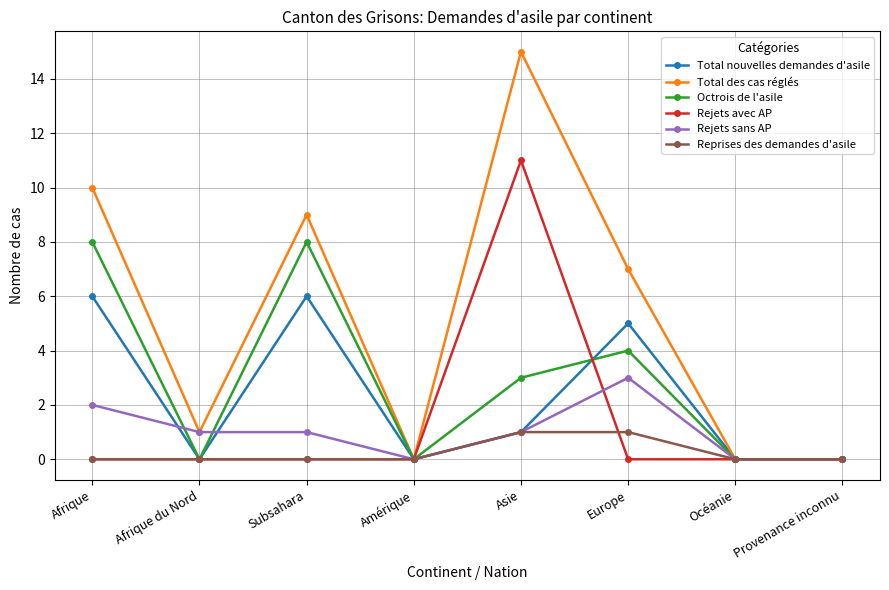

Rank the series by their maximum value, from highest to lowest.

Total des cas réglés, Rejets avec AP, Octrois de l'asile, Total nouvelles demandes d'asile, Rejets sans AP, Reprises des demandes d'asile